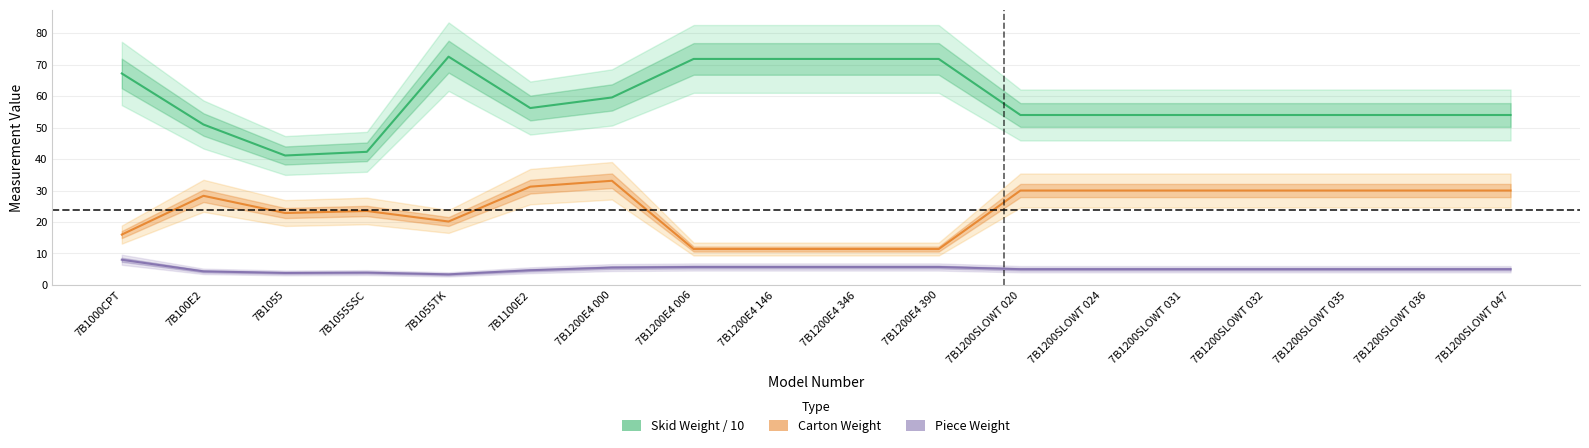

Where is Skid Weight / 10 nearest to the value 56?

7B1100E2